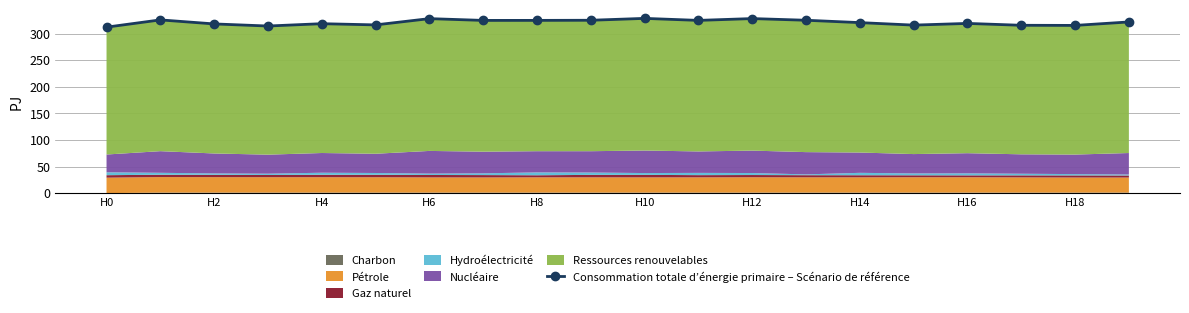

What is the change in value from H0 to H10?

+16.5